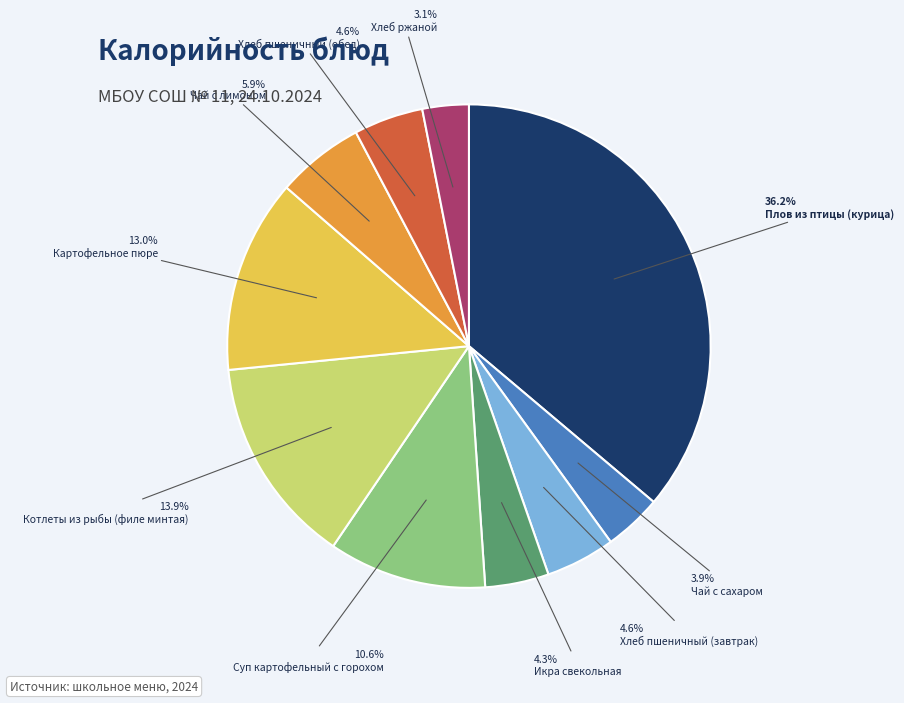

Is the sum of Суп картофельный с горохом and Хлеб пшеничный (завтрак) greater than half?

No